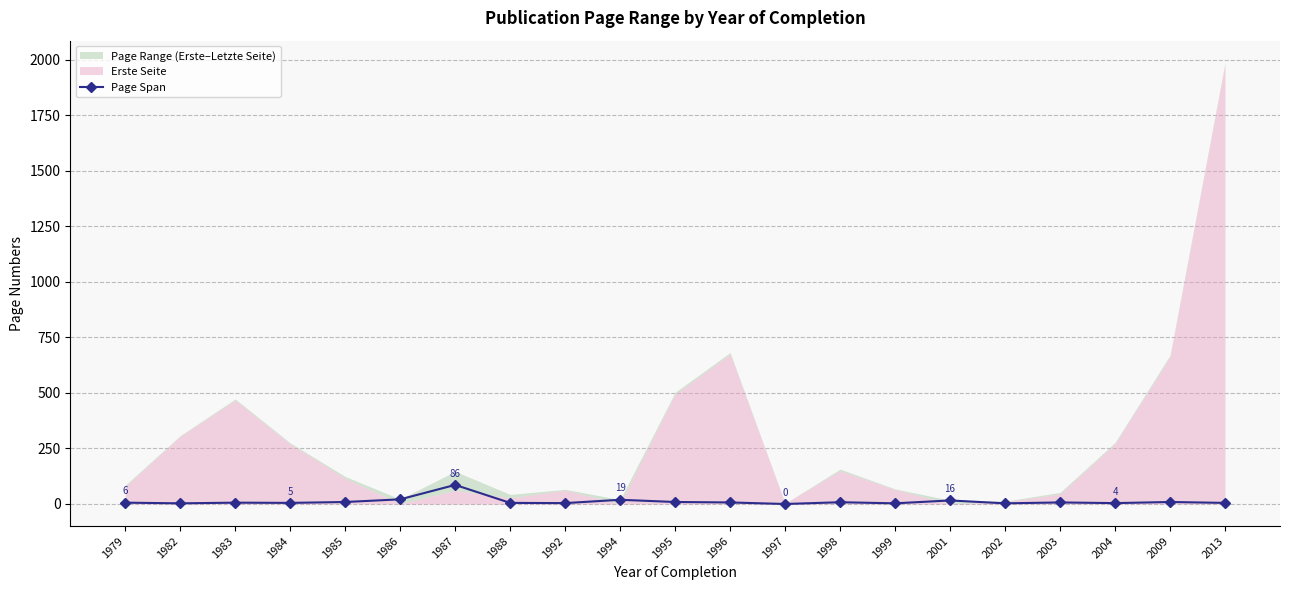

True or false: Page Span has more than 0 interior local peaks.

True